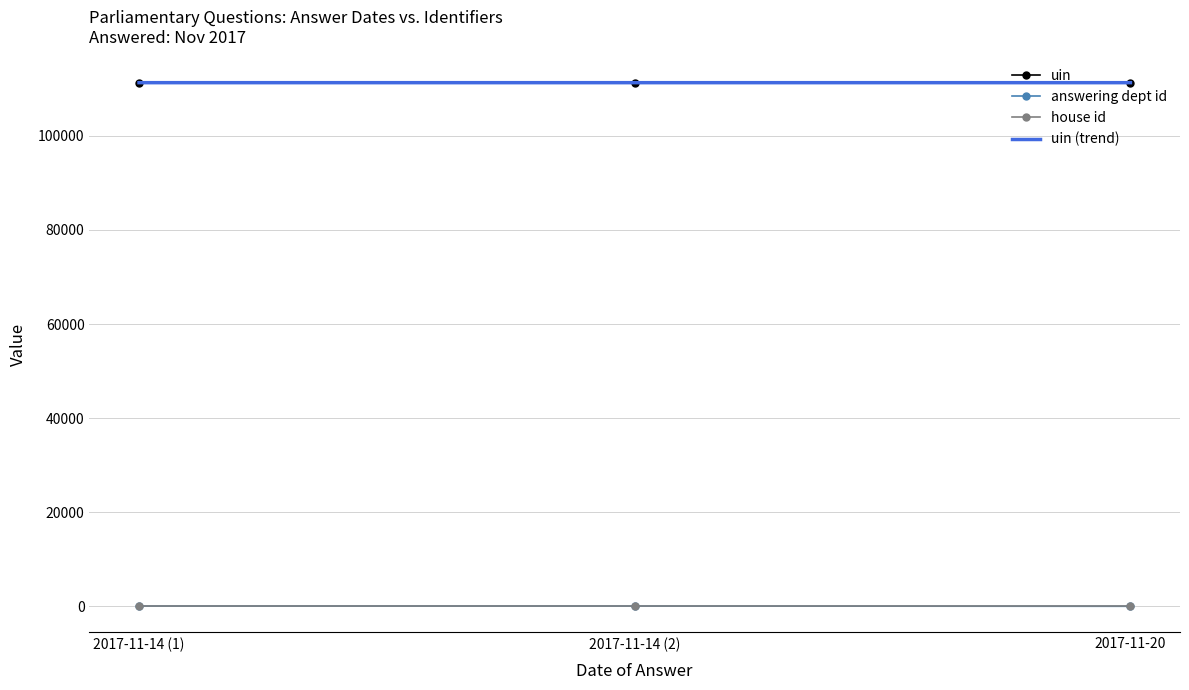

What is the value of the answering dept id point at the 3rd from the left?

1